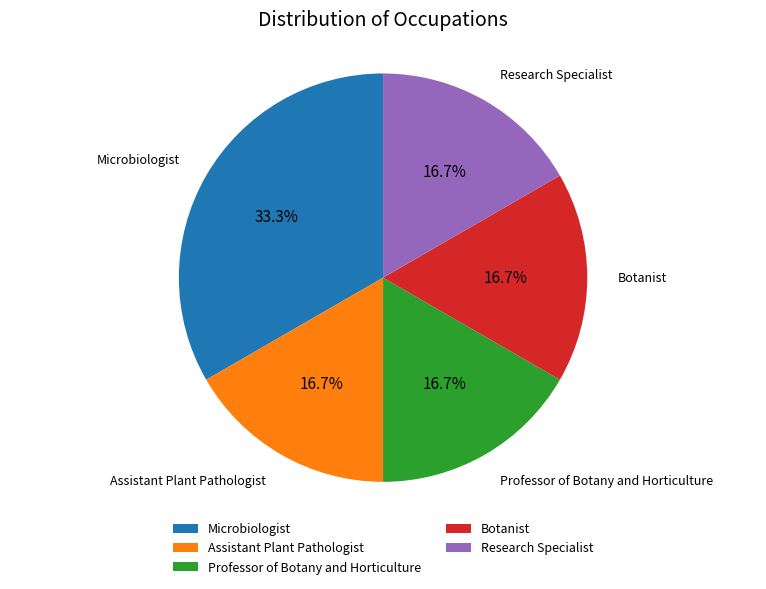

Is Microbiologist the majority of the pie?

No